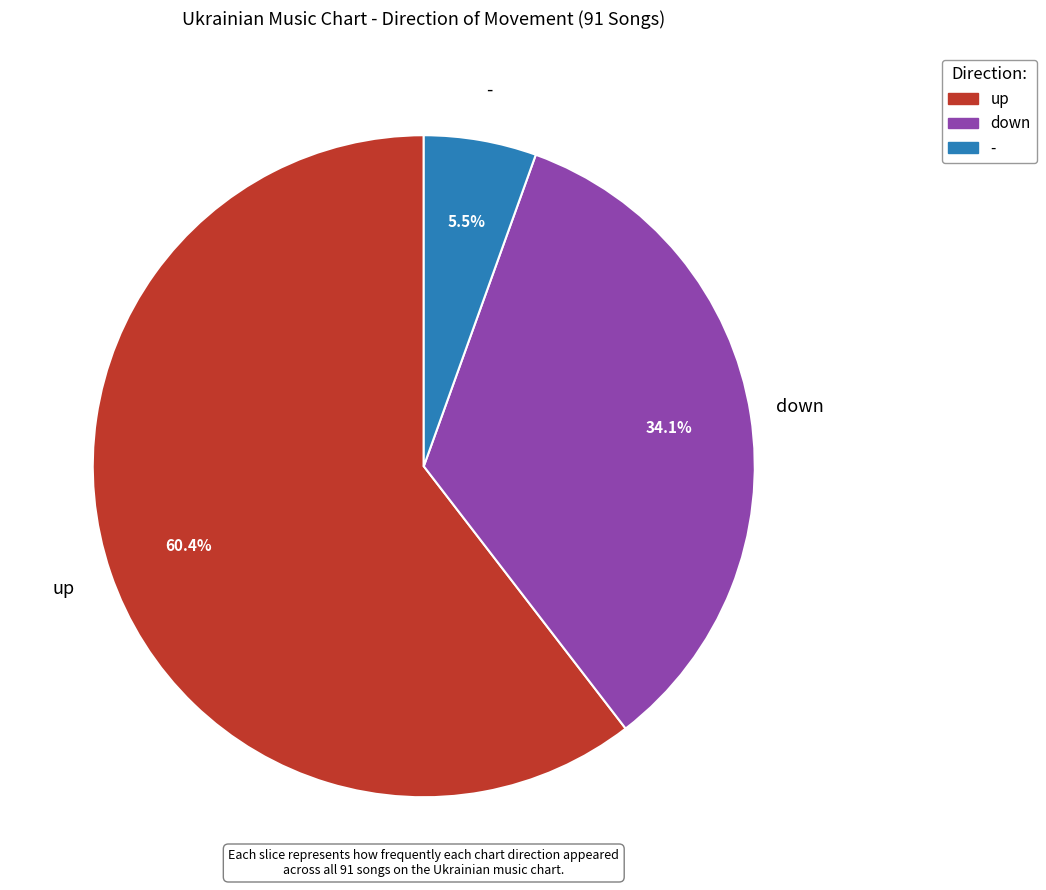

What is the majority slice?

up